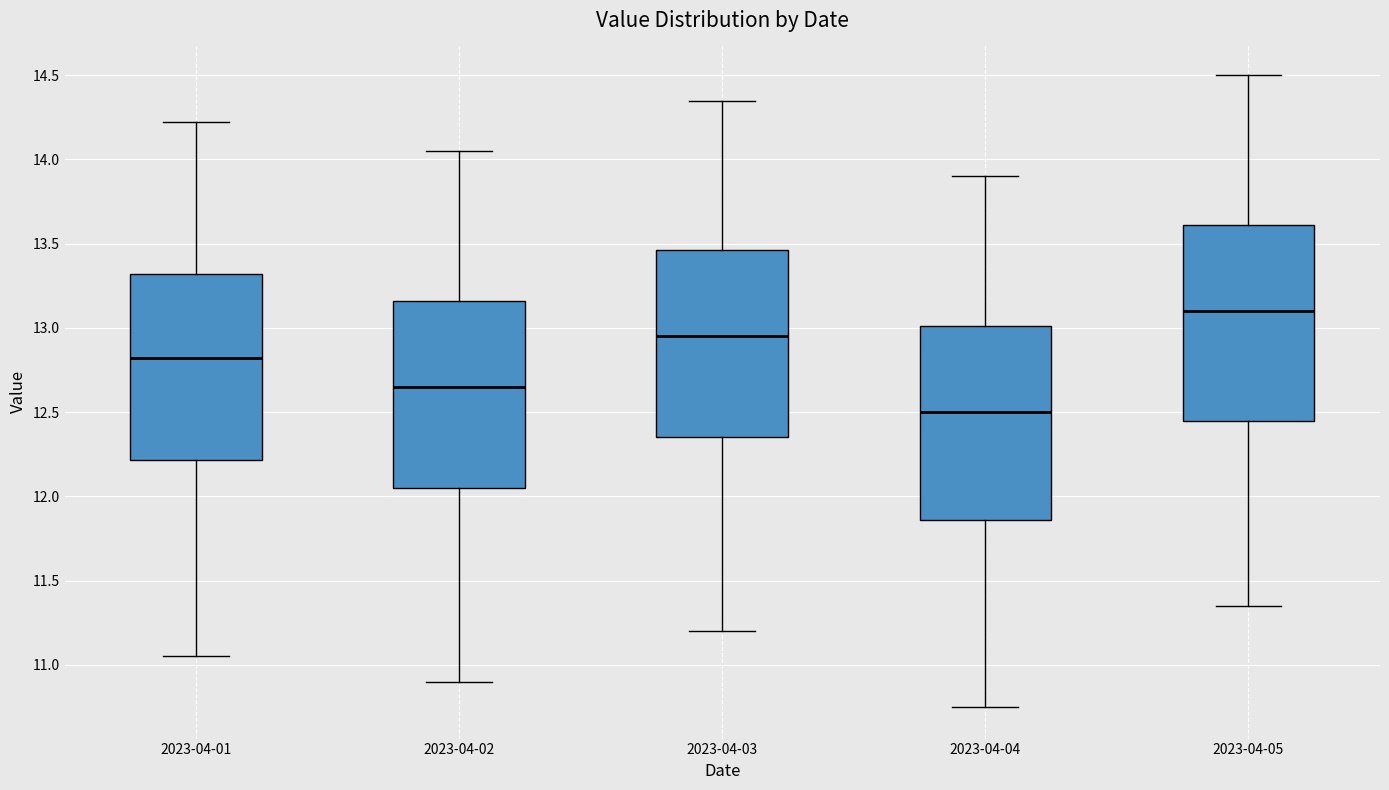

Which box has the lowest median line?

2023-04-04